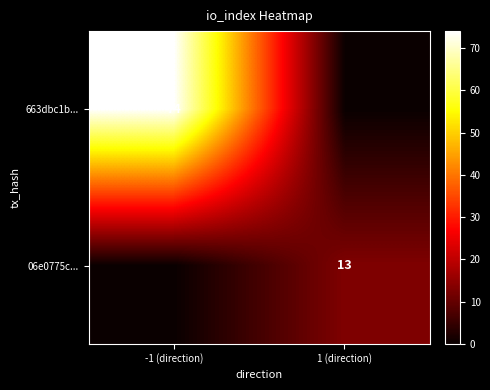

Is it true that 06e0775c... equals 19 at 1 (direction)?

False